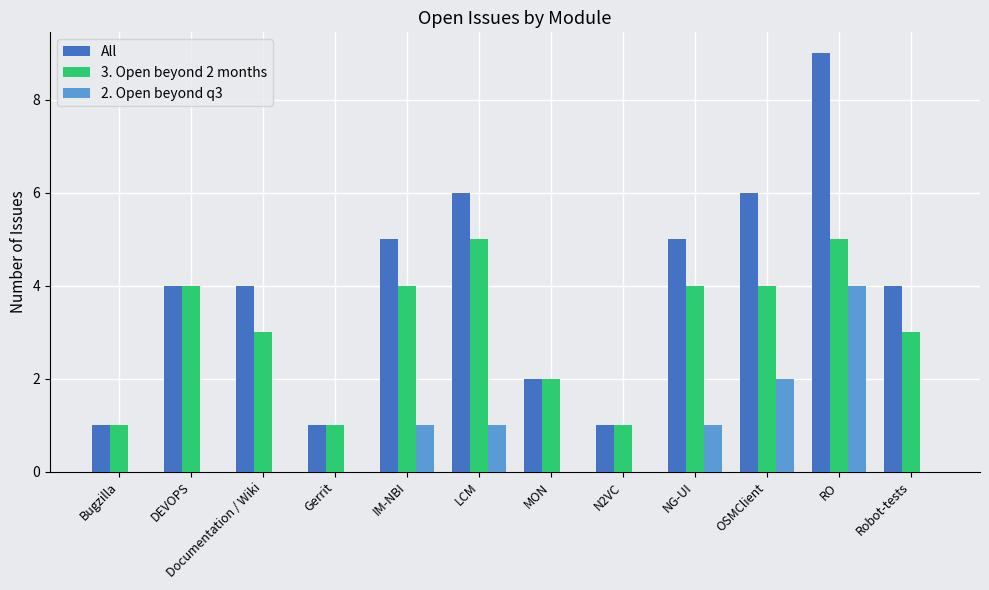

Reading left to right, transcribe all the data shown in this chart.

All: 1	4	4	1	5	6	2	1	5	6	9	4
3. Open beyond 2 months: 1	4	3	1	4	5	2	1	4	4	5	3
2. Open beyond q3: 0	0	0	0	1	1	0	0	1	2	4	0